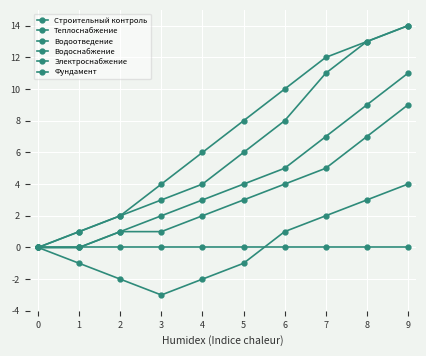

Reading right to left, list all the values displayed in this chart.

Строительный контроль: 9=0	8=0	7=0	6=0	5=0	4=0	3=0	2=0	1=0	0=0
Теплоснабжение: 9=14	8=13	7=11	6=8	5=6	4=4	3=3	2=2	1=1	0=0
Водоотведение: 9=9	8=7	7=5	6=4	5=3	4=2	3=1	2=1	1=0	0=0
Водоснабжение: 9=4	8=3	7=2	6=1	5=-1	4=-2	3=-3	2=-2	1=-1	0=0
Электроснабжение: 9=14	8=13	7=12	6=10	5=8	4=6	3=4	2=2	1=1	0=0
Фундамент: 9=11	8=9	7=7	6=5	5=4	4=3	3=2	2=1	1=0	0=0